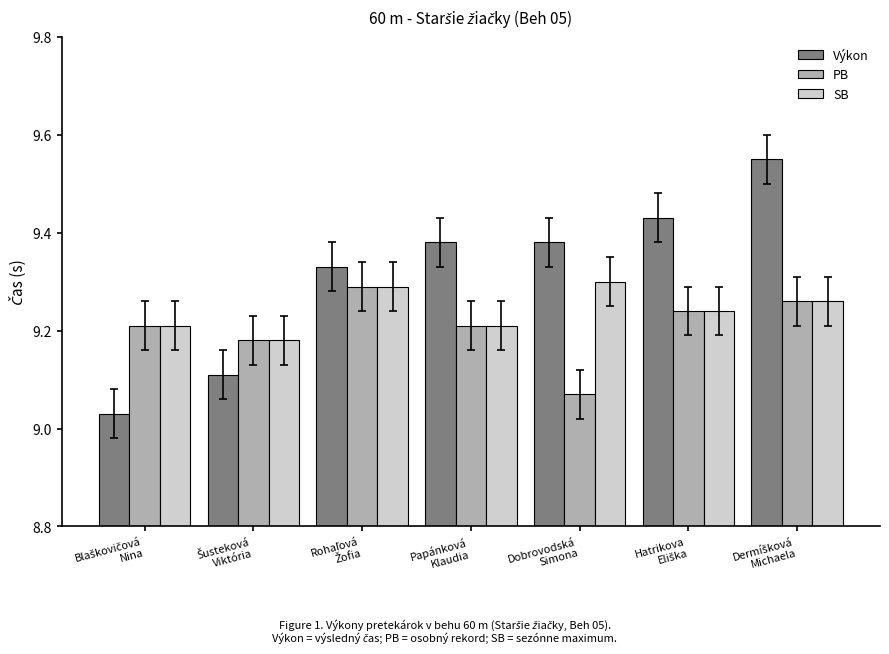

Which series has the largest range (max minus min)?

Výkon